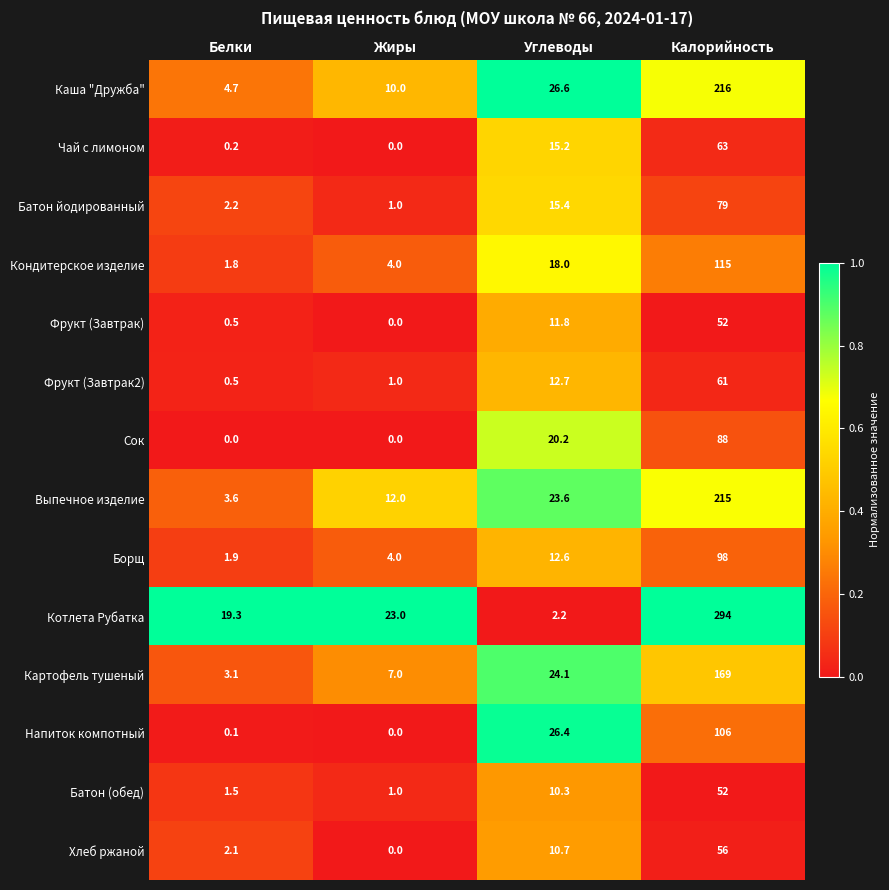

What is the sum of the Батон йодированный values at Калорийность and Углеводы?

94.4